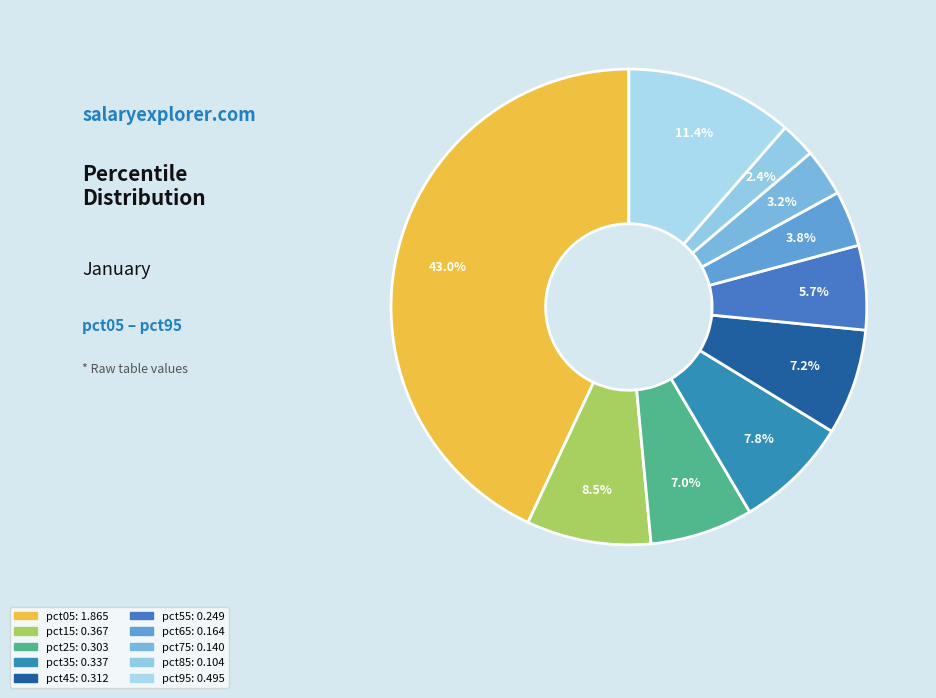

To the nearest percent, what is the combined percentage of pct65 and pct15?

12%